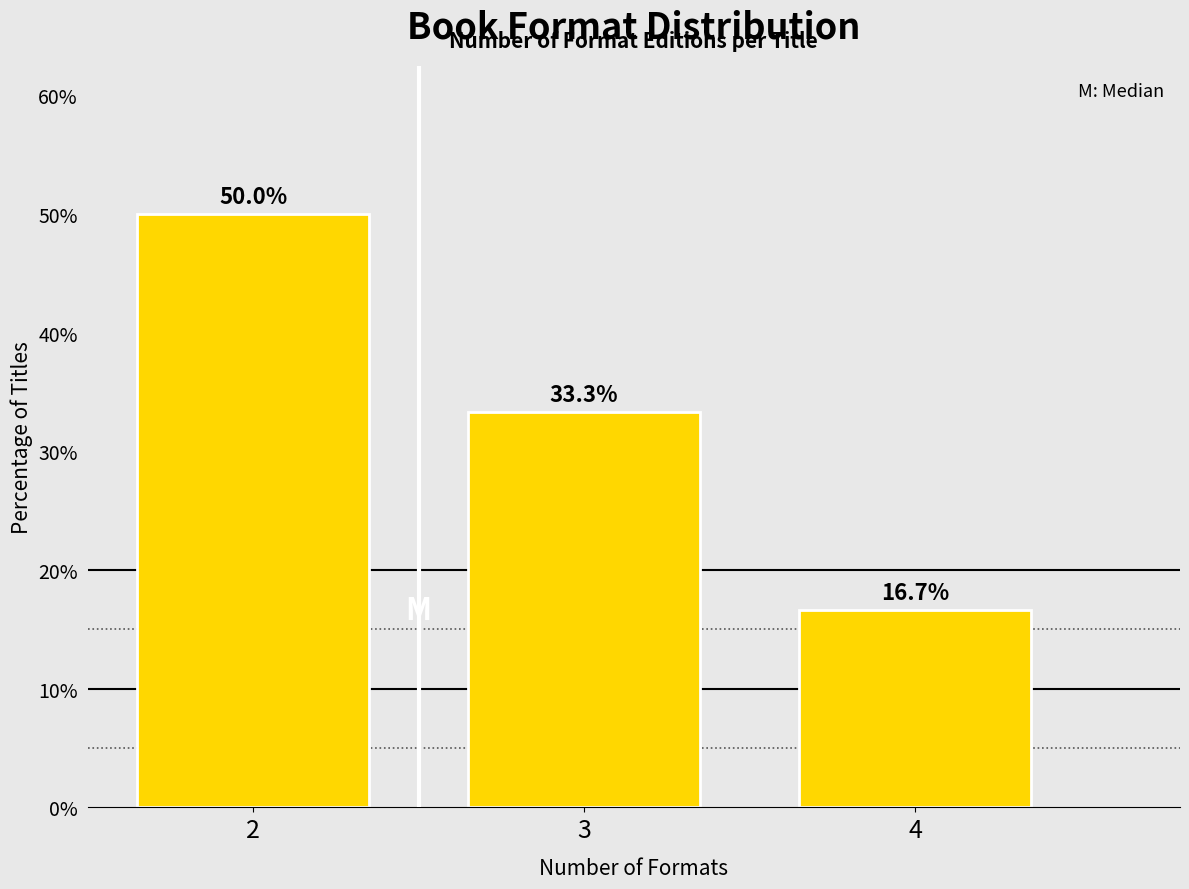

Reading left to right, extract all data points from this chart.

50.0	33.3	16.7